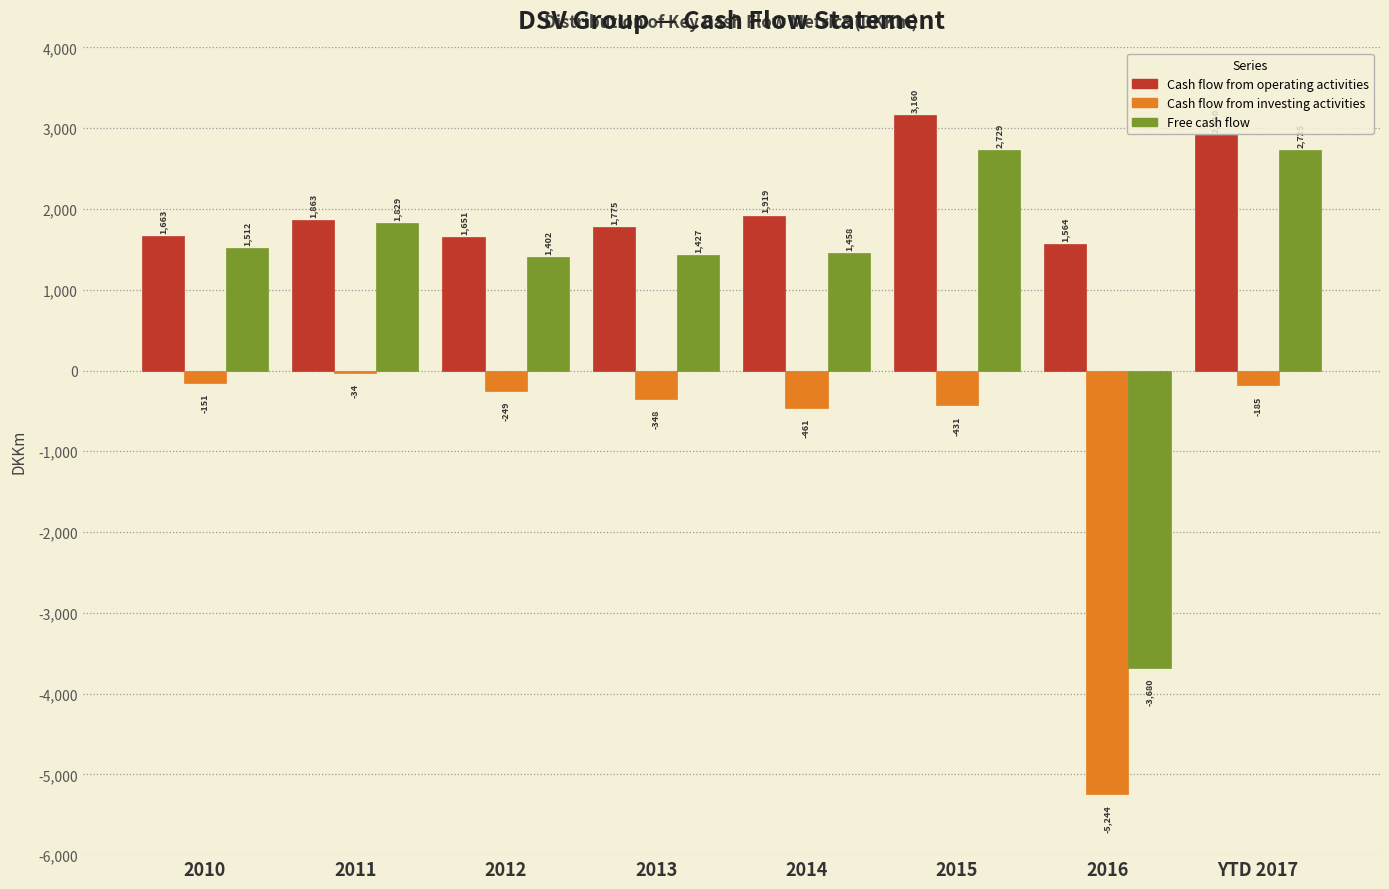

Reading left to right, list all the values displayed in this chart.

Cash flow from operating activities: 2010=1663	2011=1863	2012=1651	2013=1775	2014=1919	2015=3160	2016=1564	YTD 2017=2910
Cash flow from investing activities: 2010=-151	2011=-34	2012=-249	2013=-348	2014=-461	2015=-431	2016=-5244	YTD 2017=-185
Free cash flow: 2010=1512	2011=1829	2012=1402	2013=1427	2014=1458	2015=2729	2016=-3680	YTD 2017=2725